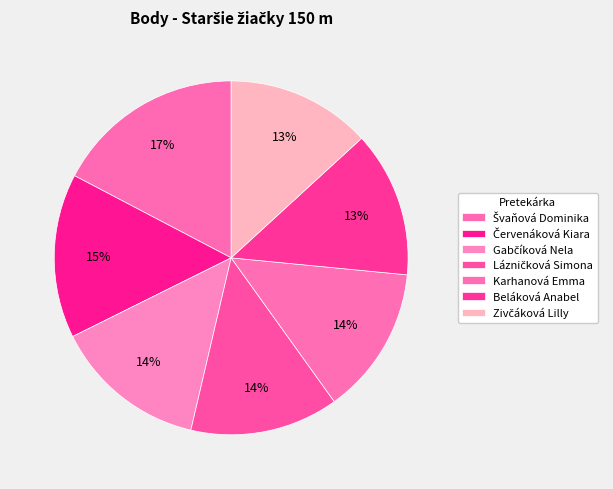

What percentage is the Švaňová Dominika slice, to the nearest percent?

17%